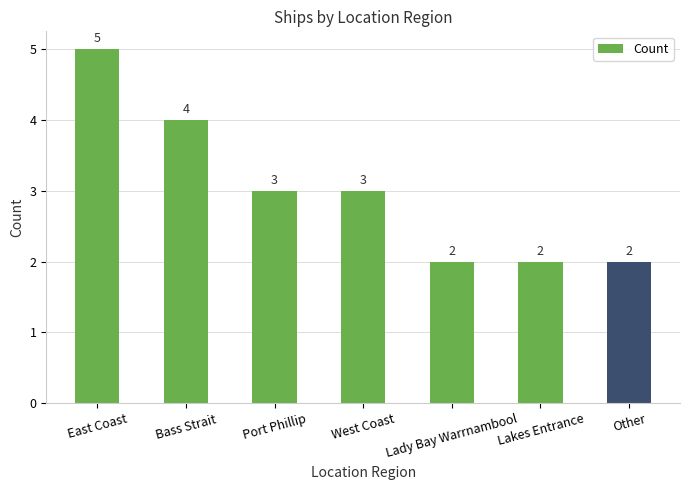

What value does the data have at Lakes Entrance?

2